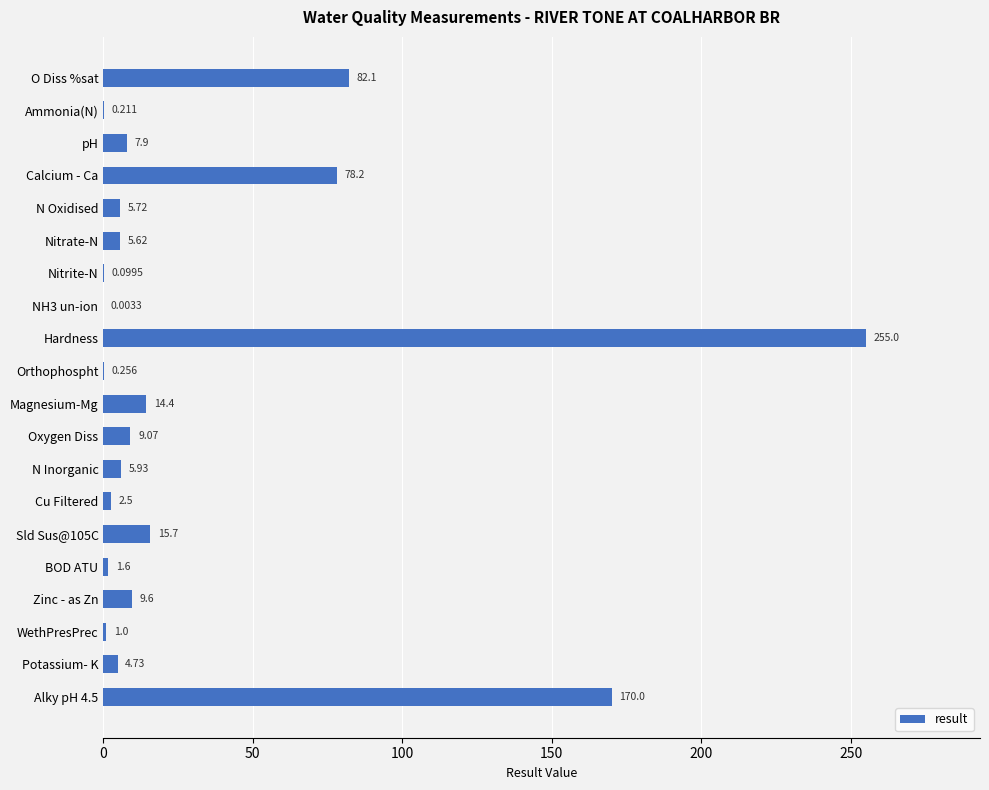

Which has a higher value, N Inorganic or Hardness?

Hardness